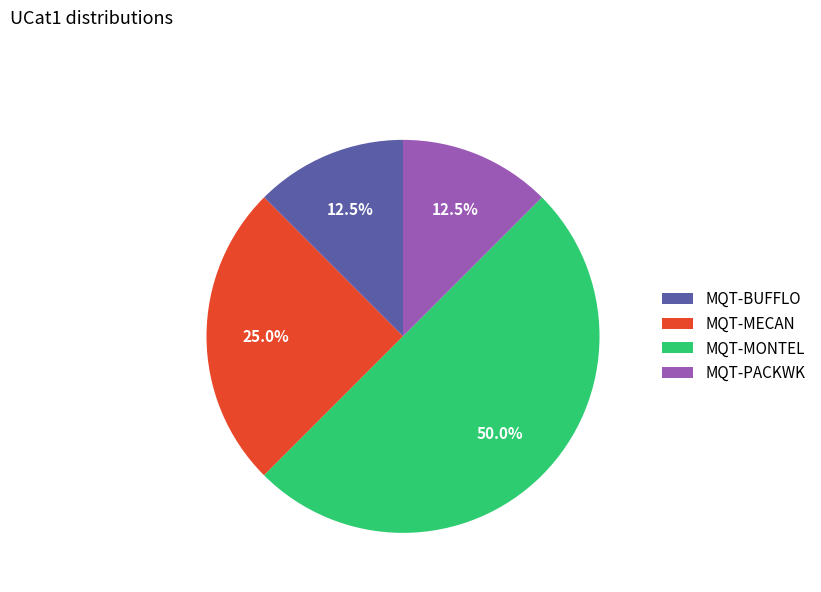

Between MQT-MONTEL and MQT-MECAN, which is larger?

MQT-MONTEL